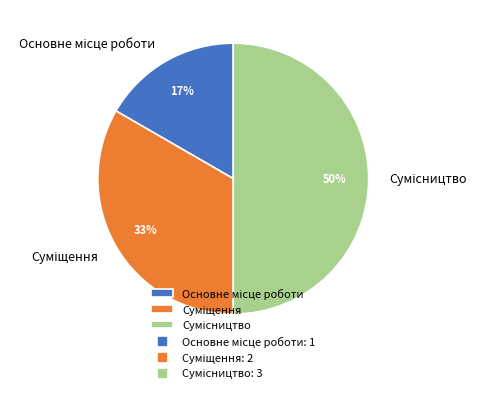

To the nearest percent, what is the difference between the largest and smallest slice percentages?

33%